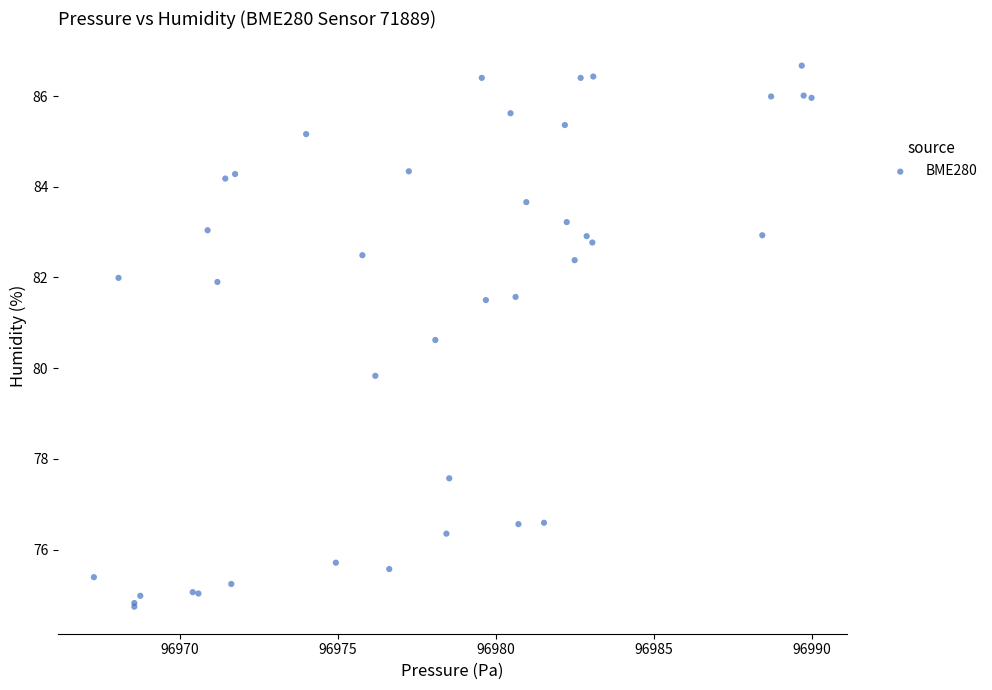

What Y value in the scatter plot is closest to 80?

79.8